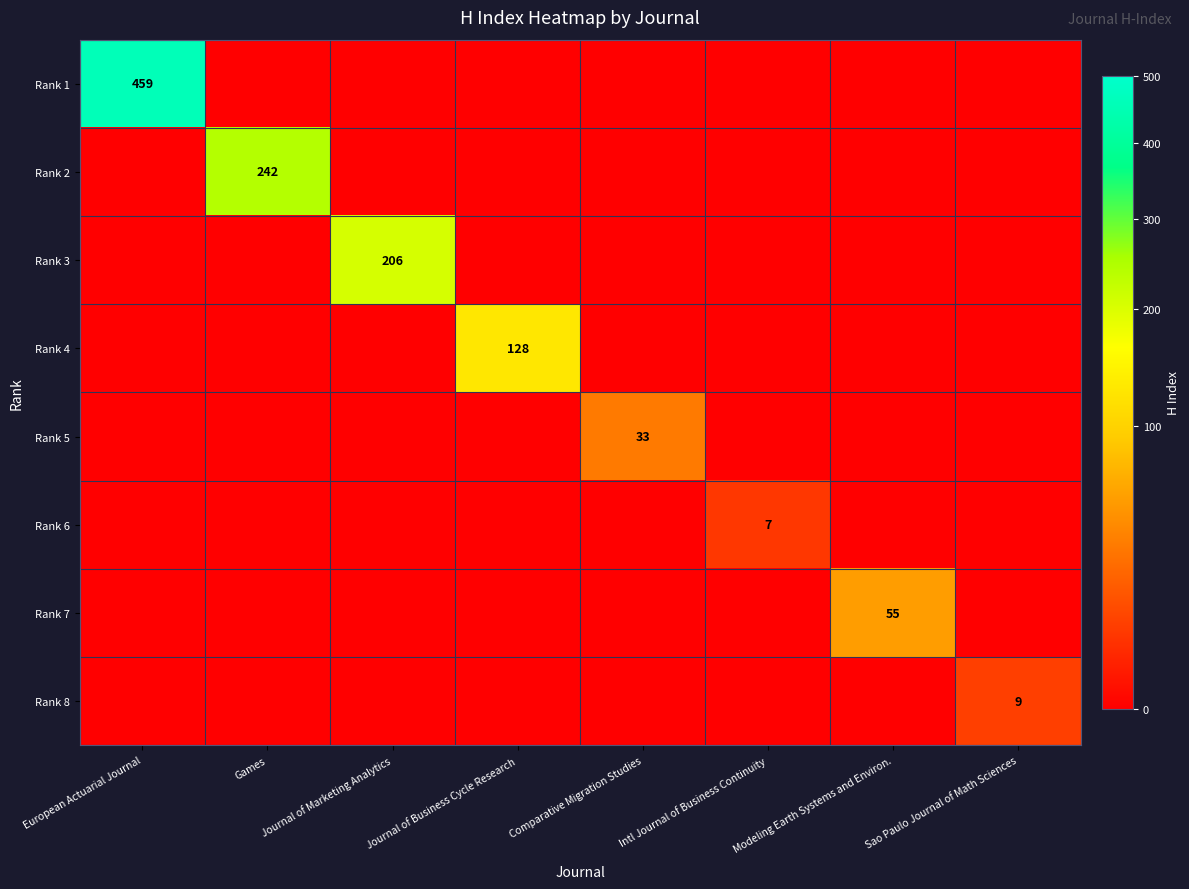

Count the number of data series in this chart.

8